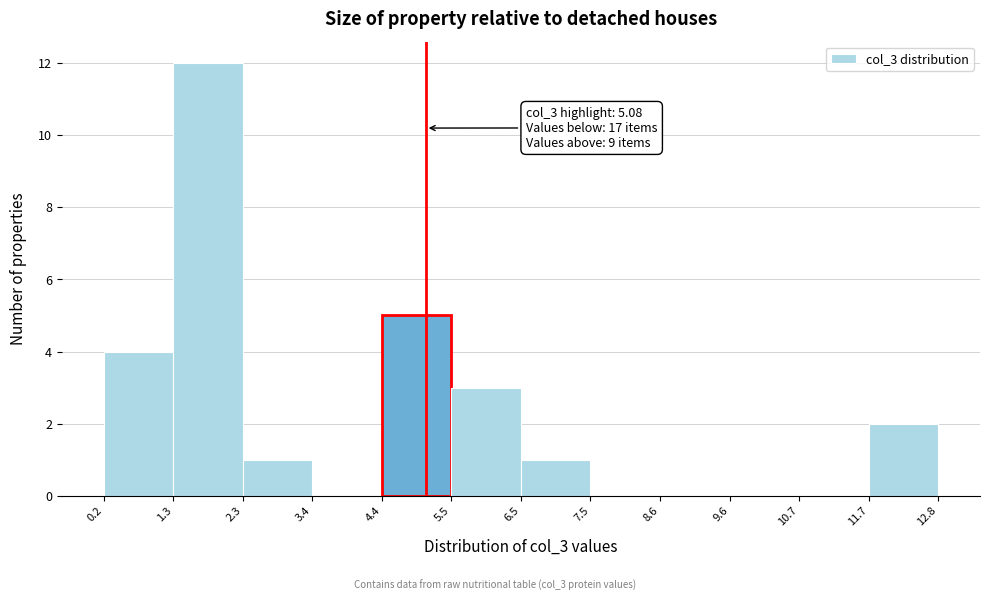

Which range on the x-axis has the tallest bar?

1.3 to 2.3